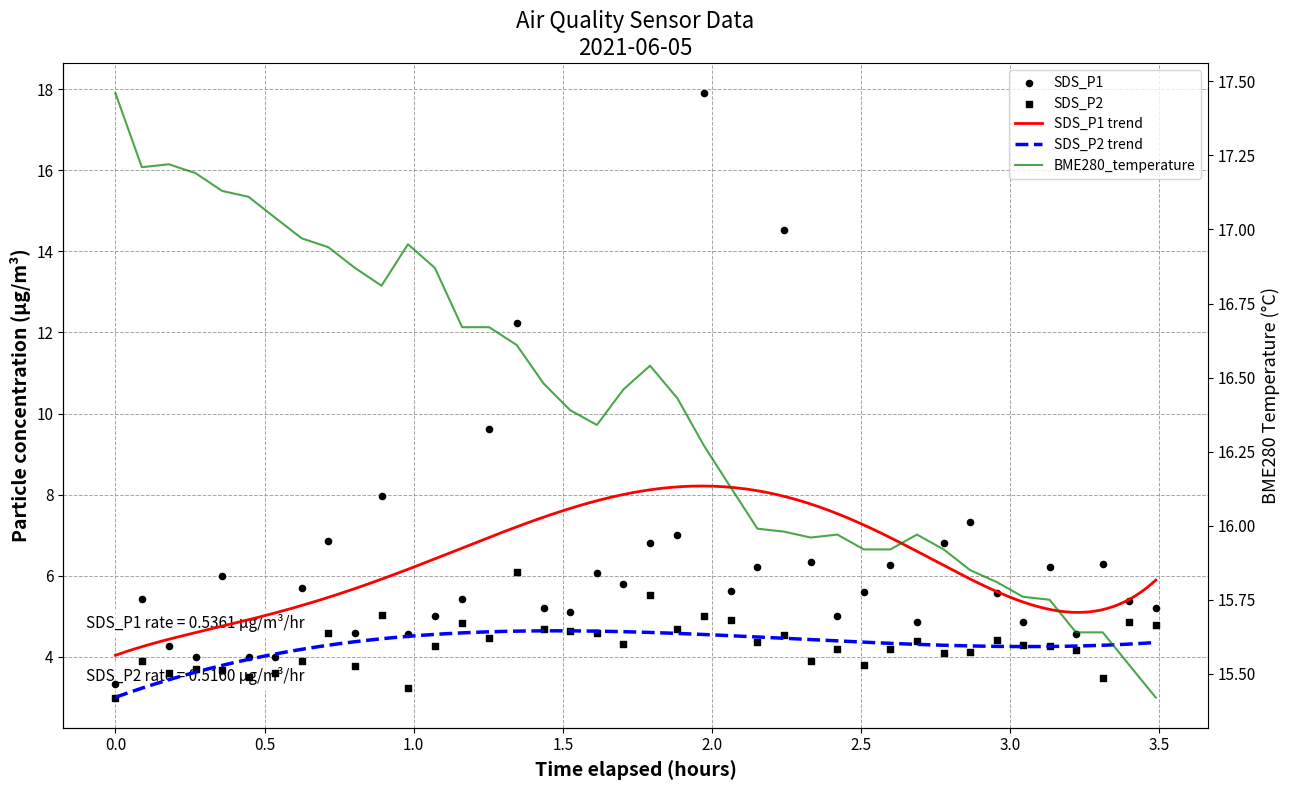

Which series reaches the maximum Y coordinate?

SDS_P1